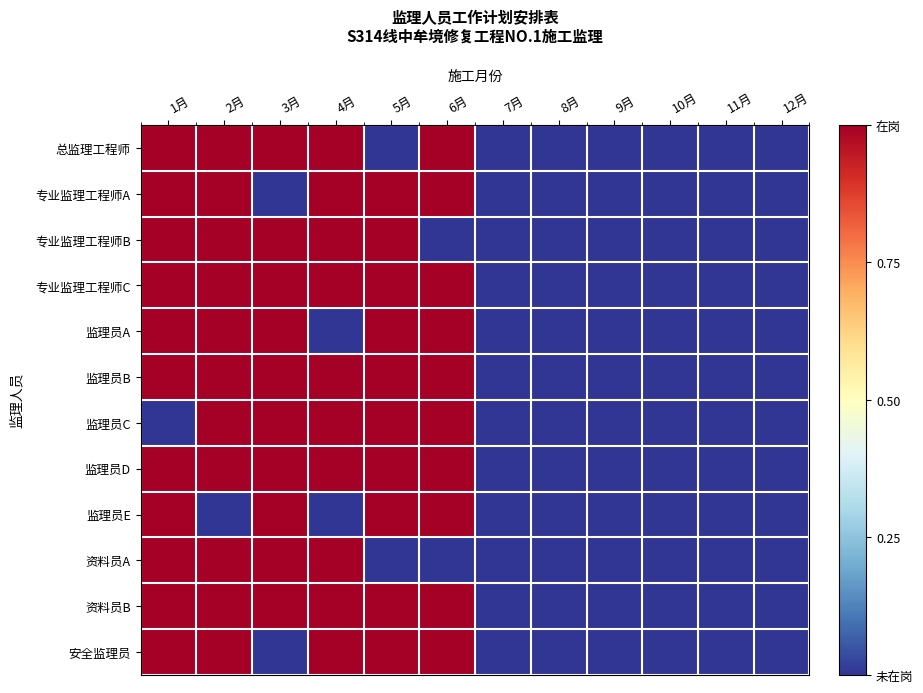

Reading left to right, what are all the values shown in this chart?

总监理工程师: 1月=1	2月=1	3月=1	4月=1	5月=0	6月=1	7月=0	8月=0	9月=0	10月=0	11月=0	12月=0
专业监理工程师A: 1月=1	2月=1	3月=0	4月=1	5月=1	6月=1	7月=0	8月=0	9月=0	10月=0	11月=0	12月=0
专业监理工程师B: 1月=1	2月=1	3月=1	4月=1	5月=1	6月=0	7月=0	8月=0	9月=0	10月=0	11月=0	12月=0
专业监理工程师C: 1月=1	2月=1	3月=1	4月=1	5月=1	6月=1	7月=0	8月=0	9月=0	10月=0	11月=0	12月=0
监理员A: 1月=1	2月=1	3月=1	4月=0	5月=1	6月=1	7月=0	8月=0	9月=0	10月=0	11月=0	12月=0
监理员B: 1月=1	2月=1	3月=1	4月=1	5月=1	6月=1	7月=0	8月=0	9月=0	10月=0	11月=0	12月=0
监理员C: 1月=0	2月=1	3月=1	4月=1	5月=1	6月=1	7月=0	8月=0	9月=0	10月=0	11月=0	12月=0
监理员D: 1月=1	2月=1	3月=1	4月=1	5月=1	6月=1	7月=0	8月=0	9月=0	10月=0	11月=0	12月=0
监理员E: 1月=1	2月=0	3月=1	4月=0	5月=1	6月=1	7月=0	8月=0	9月=0	10月=0	11月=0	12月=0
资料员A: 1月=1	2月=1	3月=1	4月=1	5月=0	6月=0	7月=0	8月=0	9月=0	10月=0	11月=0	12月=0
资料员B: 1月=1	2月=1	3月=1	4月=1	5月=1	6月=1	7月=0	8月=0	9月=0	10月=0	11月=0	12月=0
安全监理员: 1月=1	2月=1	3月=0	4月=1	5月=1	6月=1	7月=0	8月=0	9月=0	10月=0	11月=0	12月=0